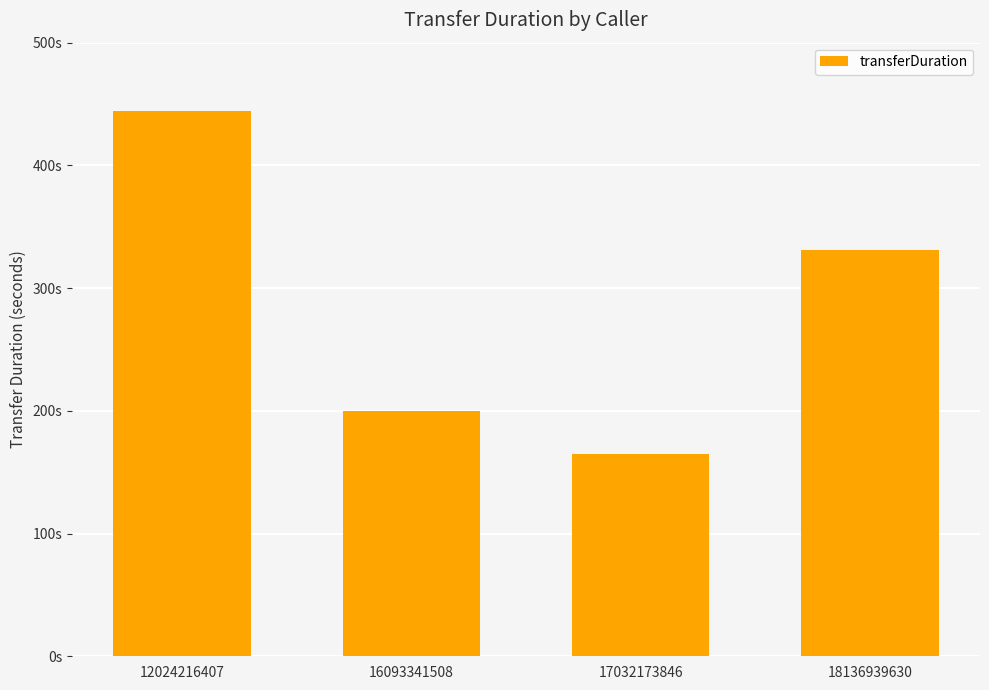

What is the smallest value displayed?

165